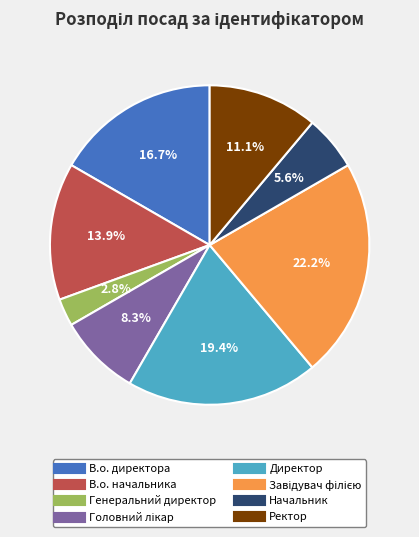

What is the smallest slice in the pie chart?

Генеральний директор